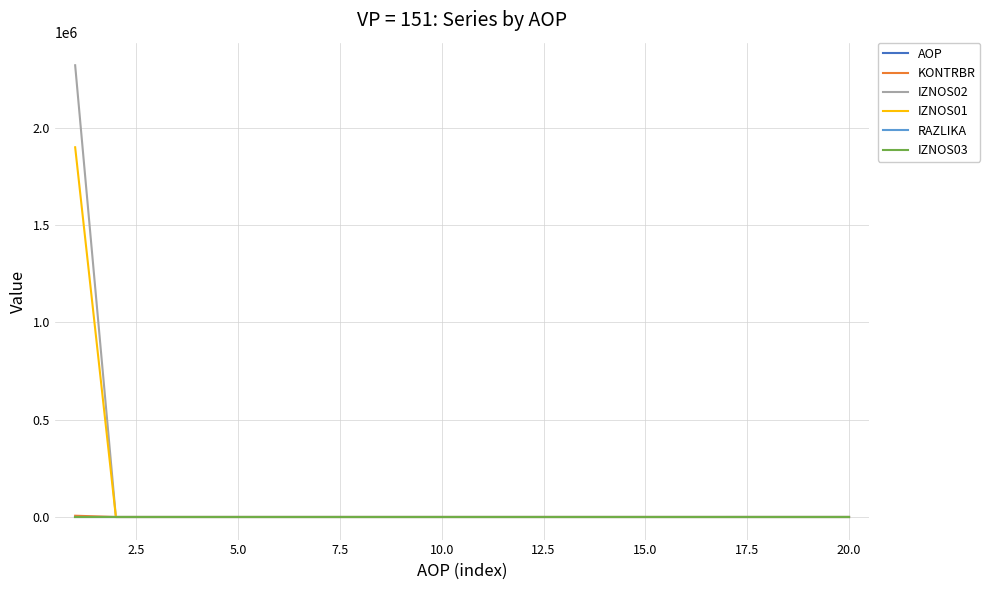

How many series are shown in this chart?

6